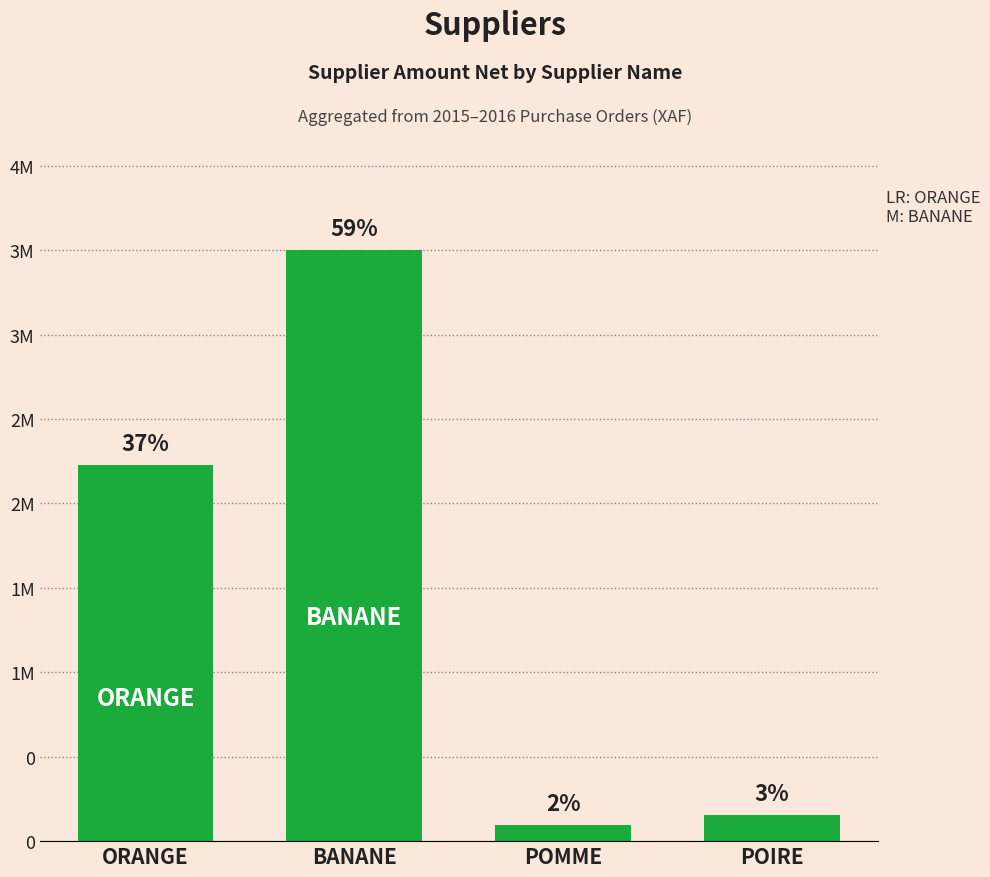

What is the difference between the second highest and second lowest values?

2071463.6